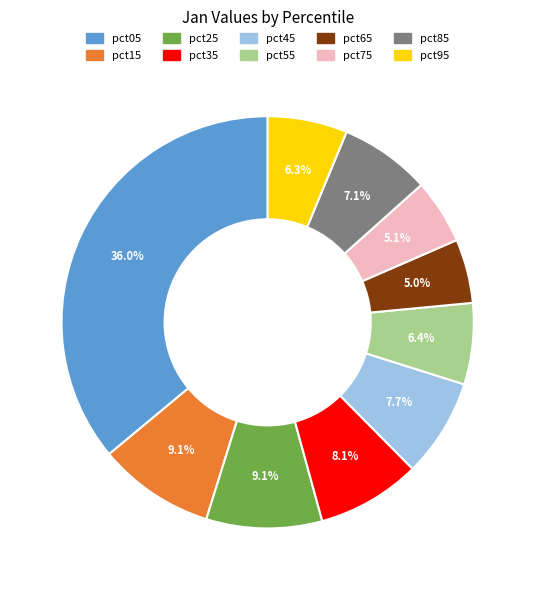

The pct15 slice represents 9% of the pie. True or false?

True